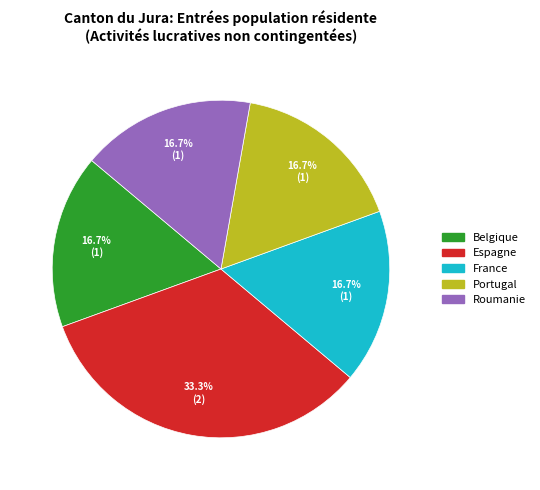

Is Roumanie the majority of the pie?

No